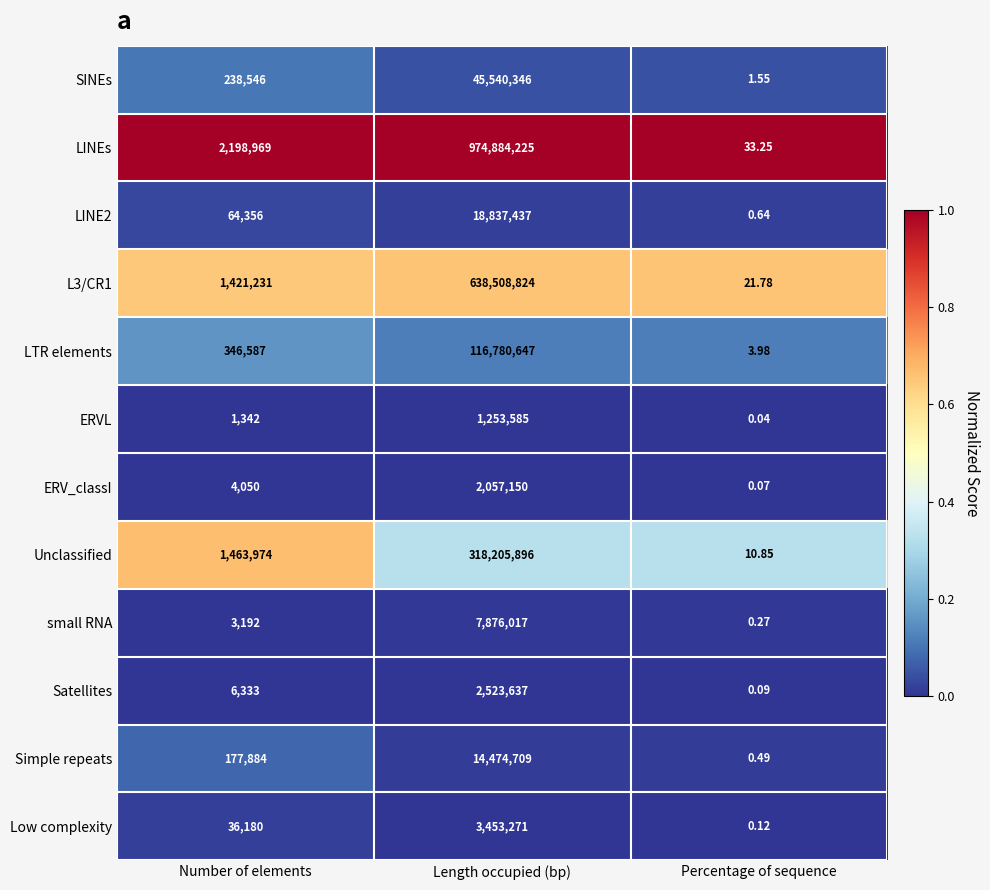

At Length occupied (bp), list the series in order from largest to smallest.

LINEs, L3/CR1, Unclassified, LTR elements, SINEs, LINE2, Simple repeats, small RNA, Low complexity, Satellites, ERV_classI, ERVL